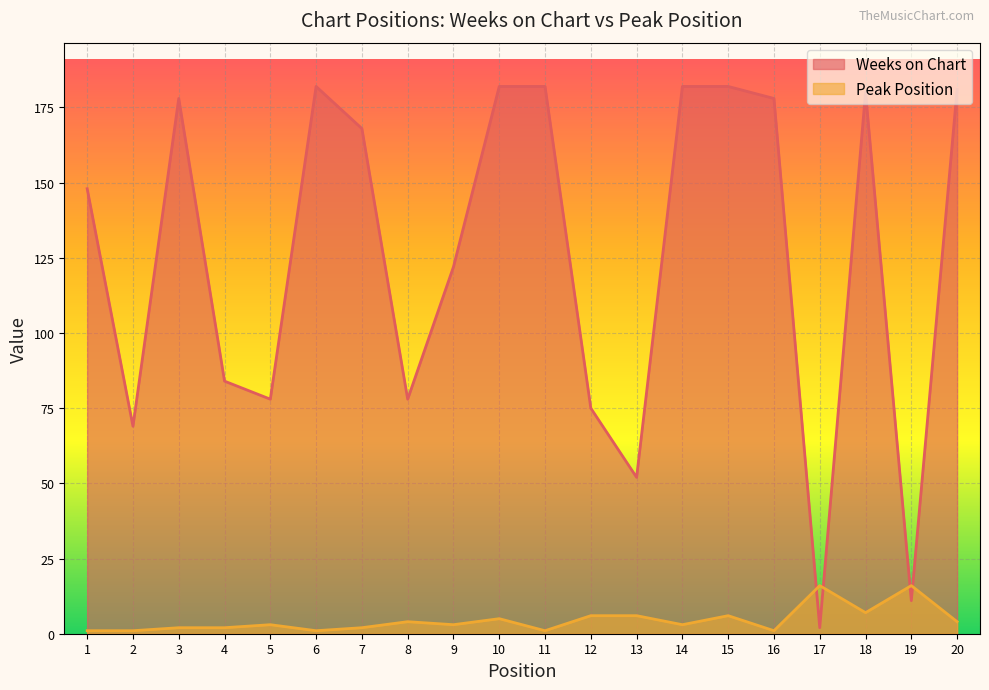

At which category is the sum across all series the highest?

15